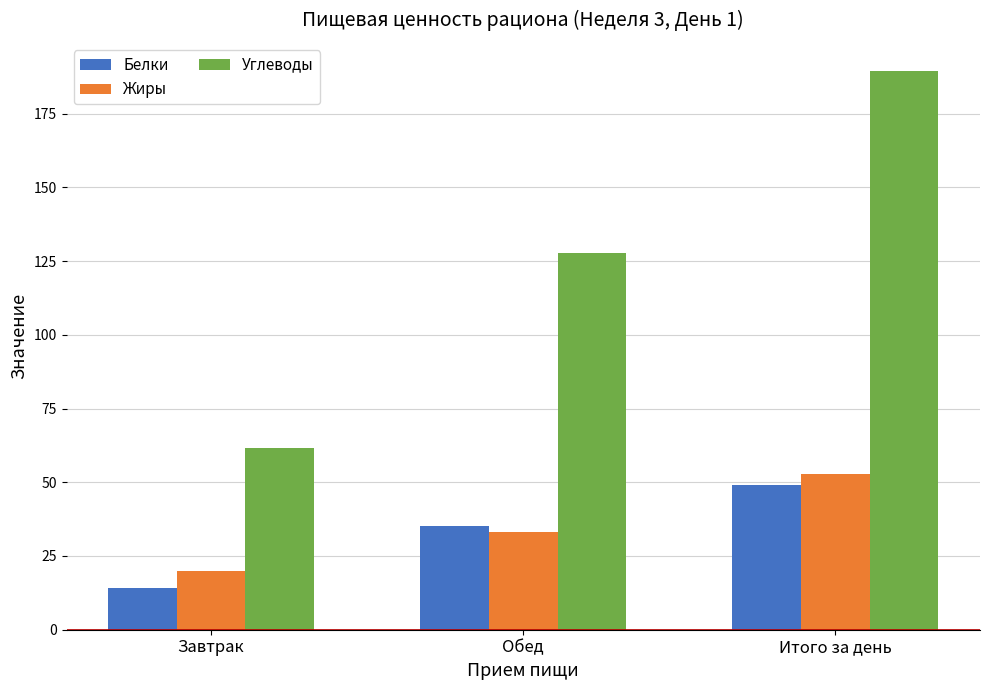

Between Завтрак and Обед, which series saw the biggest shift?

Углеводы